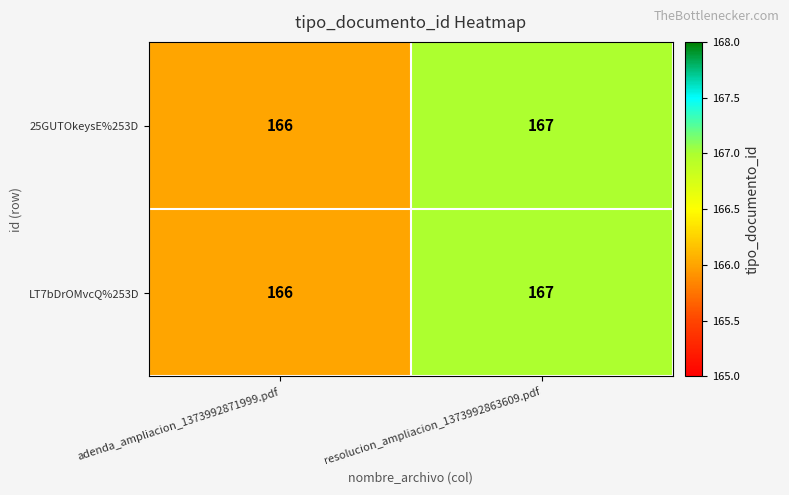

List the labels in order of 25GUTOkeysE%253D value, smallest first.

adenda_ampliacion_1373992871999.pdf, resolucion_ampliacion_1373992863609.pdf